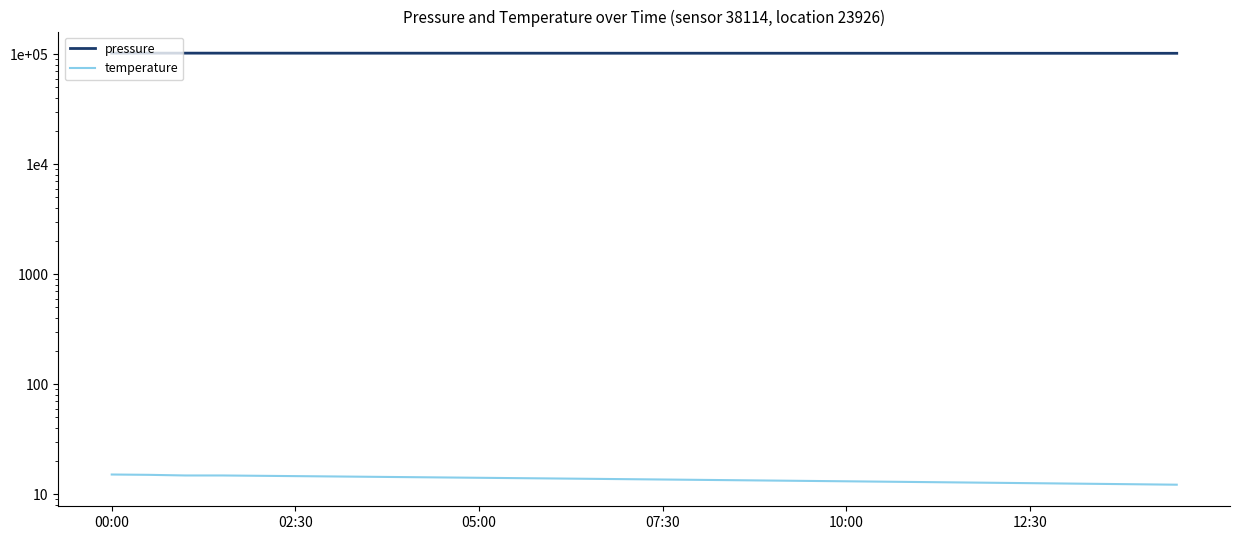

Rank the series by their maximum value, from lowest to highest.

temperature, pressure